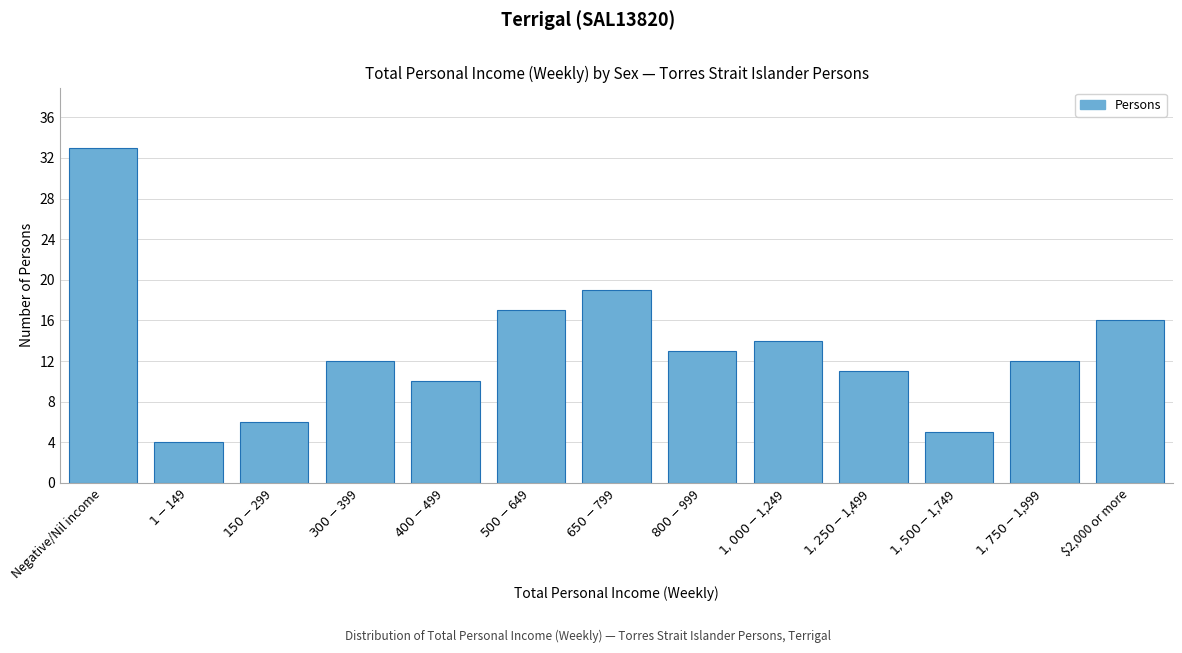

What is the difference between the second highest and minimum values?

15